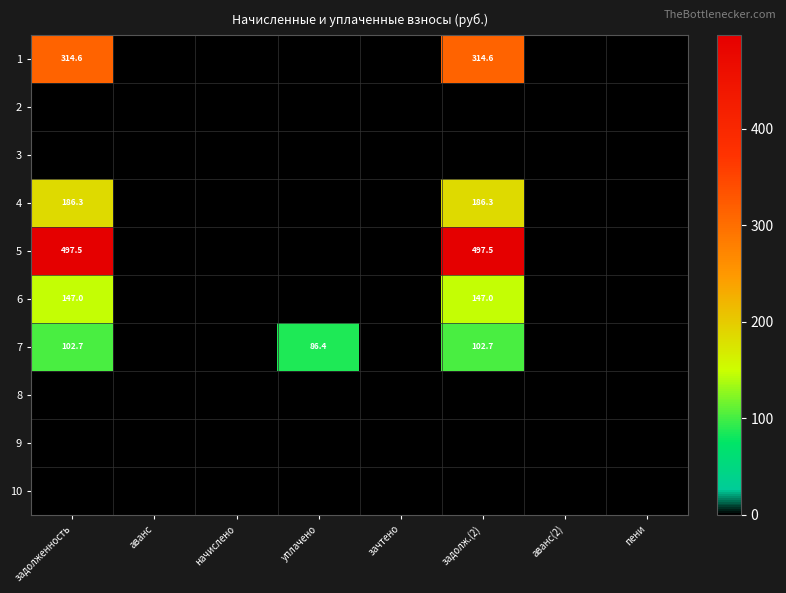

The value of 1 at задолженность is 314.6. True or false?

True